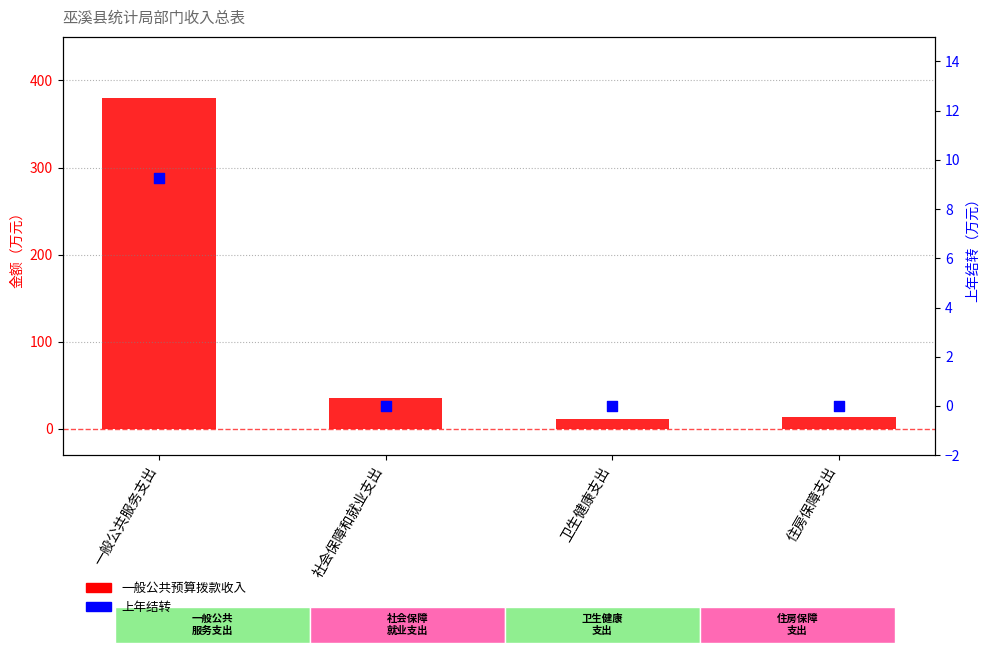

Which series has the largest total across all categories?

一般公共预算拨款收入